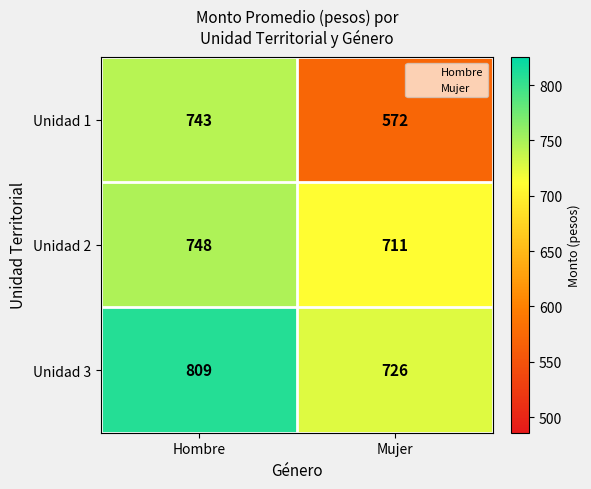

What is the total value across all series at Mujer?

2009